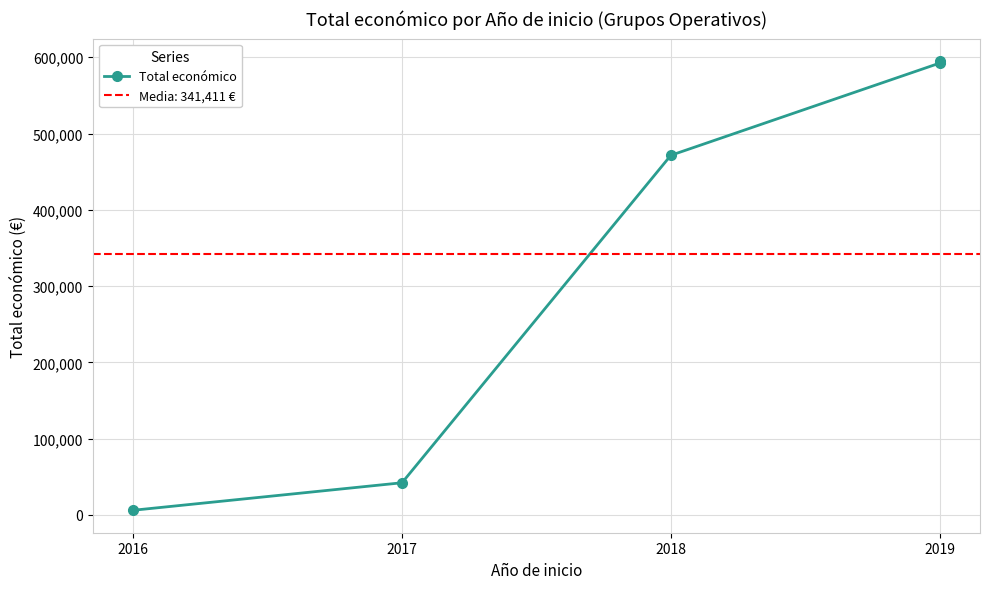

What value does the data have at 2018, to the nearest 50?

471450